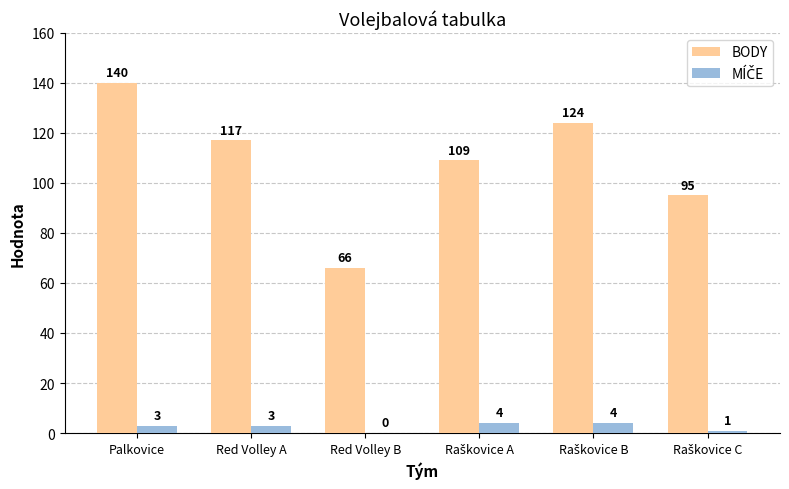

The value of BODY at Palkovice is 140. True or false?

True